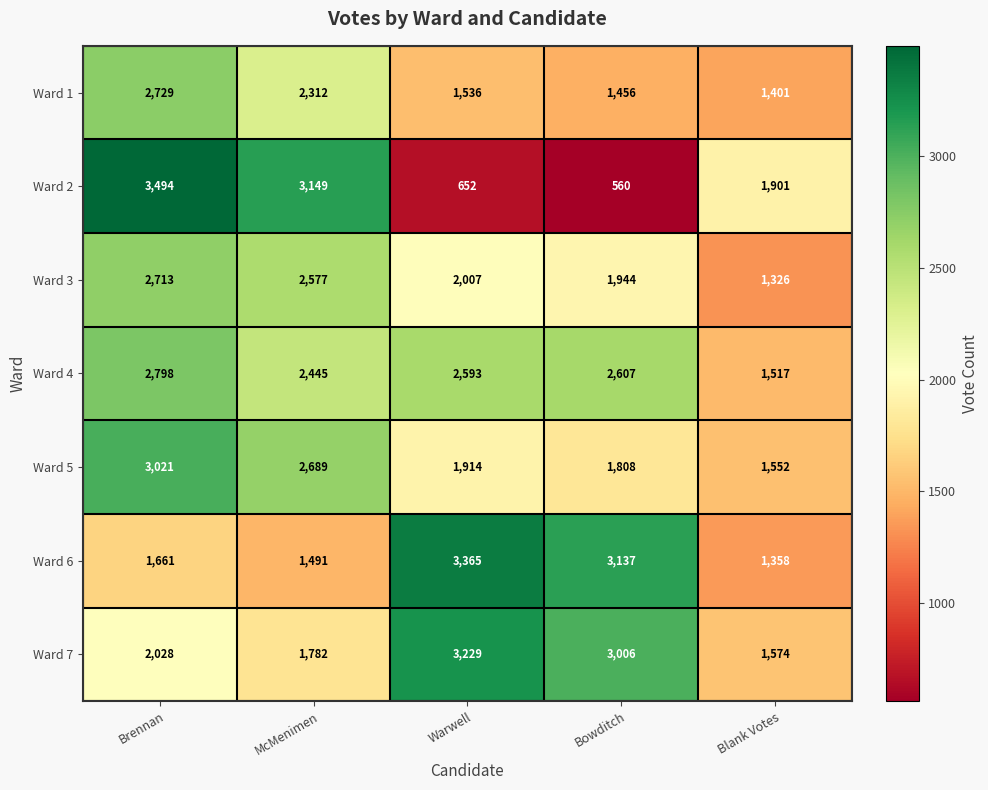

Between Warwell and Blank Votes, which series saw the biggest shift?

Ward 6